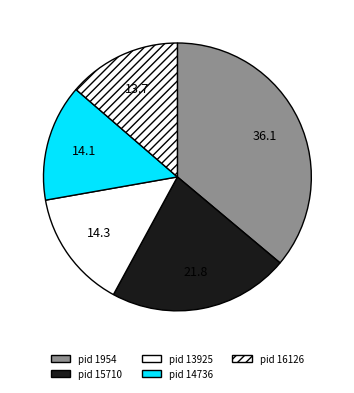

How many slices are in this pie chart?

5